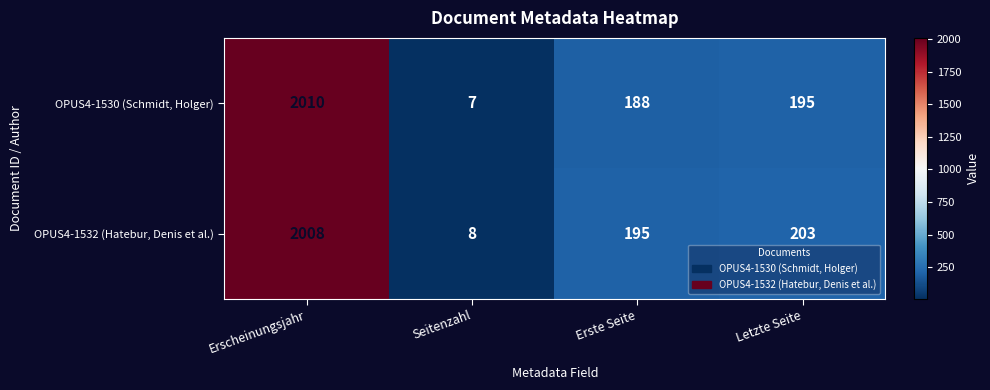

At which category does the chart reach its minimum across all series?

Seitenzahl